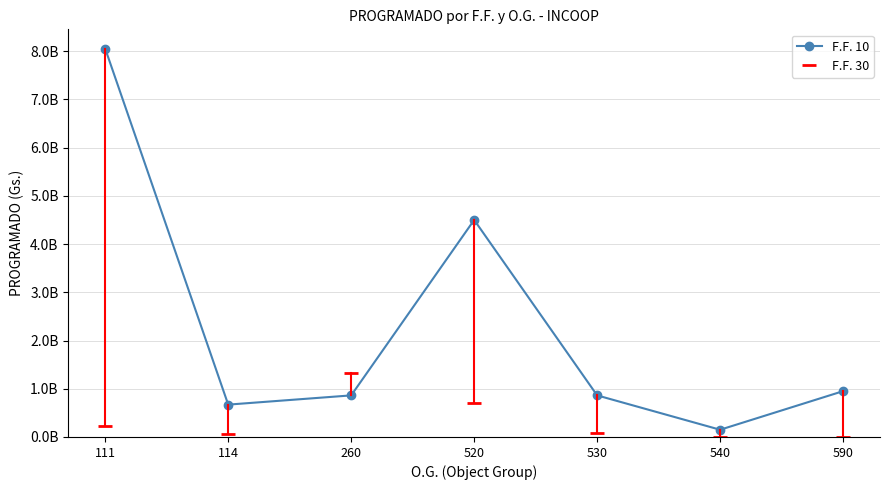

What are all the series names shown in the legend?

F.F. 10, F.F. 30